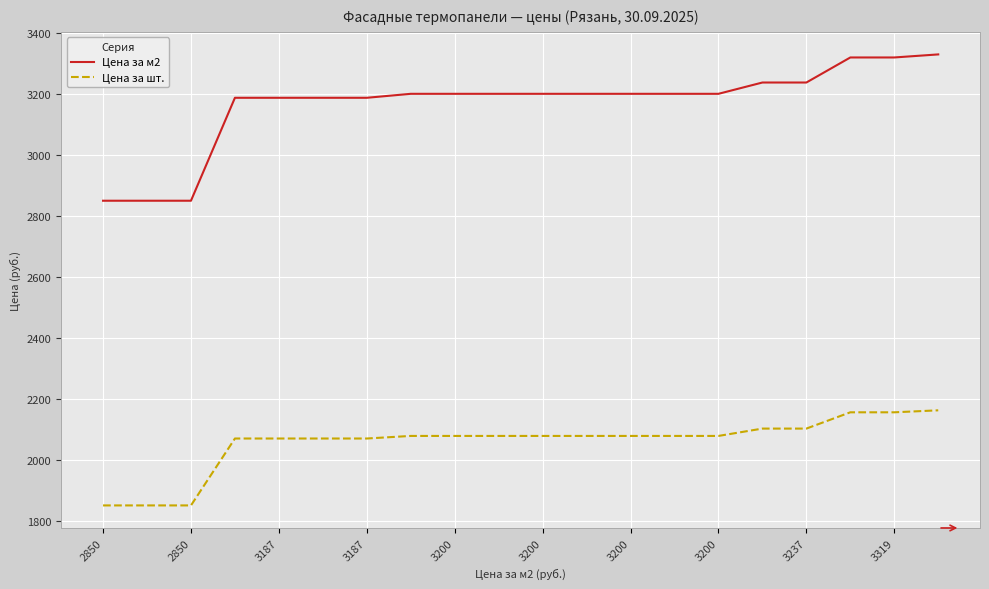

What is the difference between the maximum and minimum values in the Цена за м2 series?

479.0